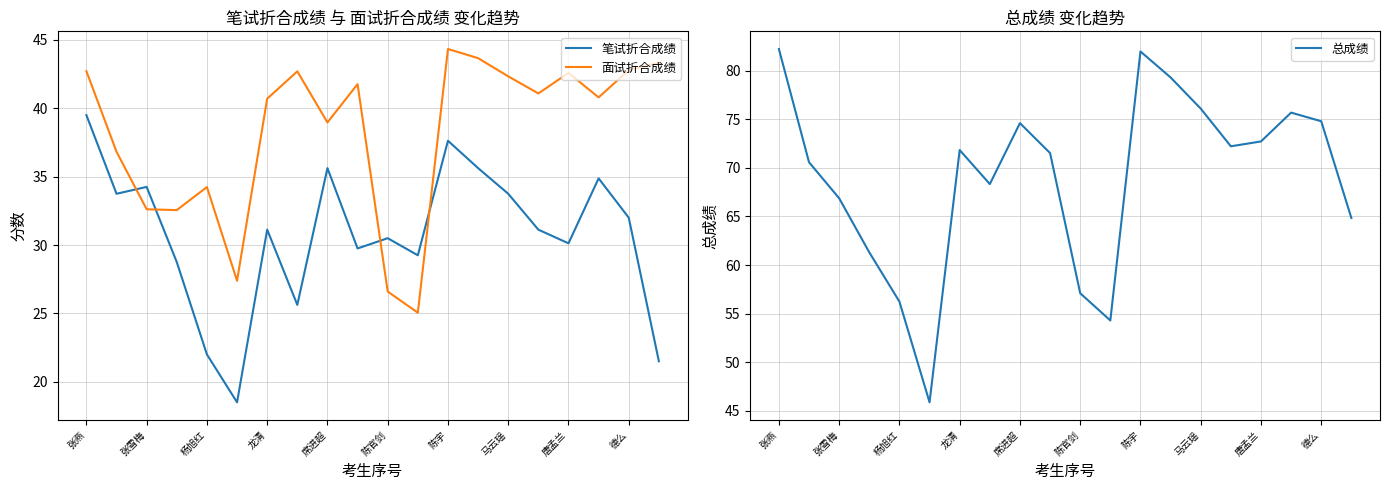

At which category does 总成绩 reach its first local peak?

龙清